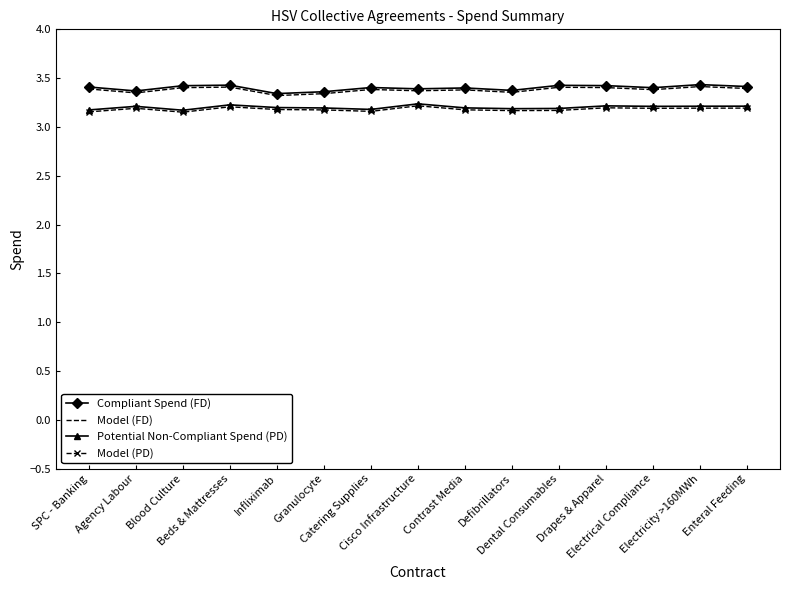

True or false: Compliant Spend (FD) and Model (PD) intersect in this chart.

False